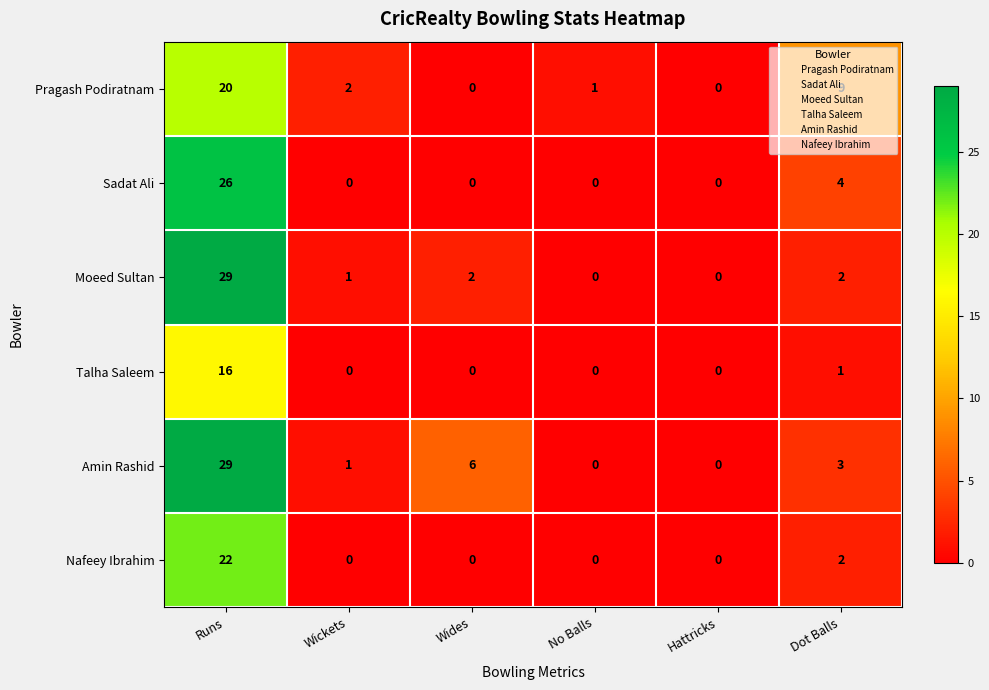

What is the spread (max minus min) of values at Runs?

13